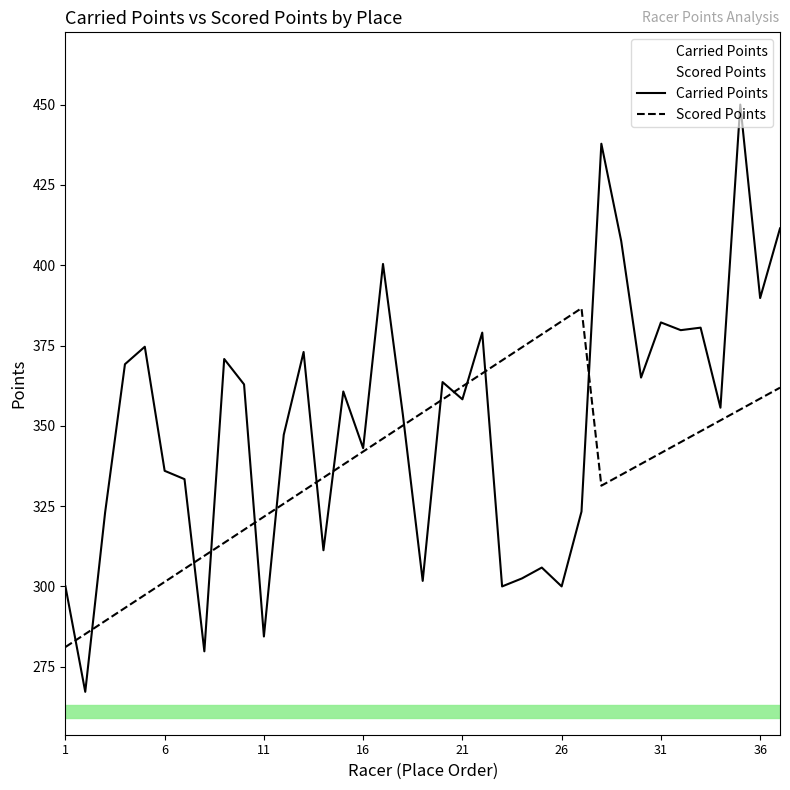

How many lines are shown in the chart?

2